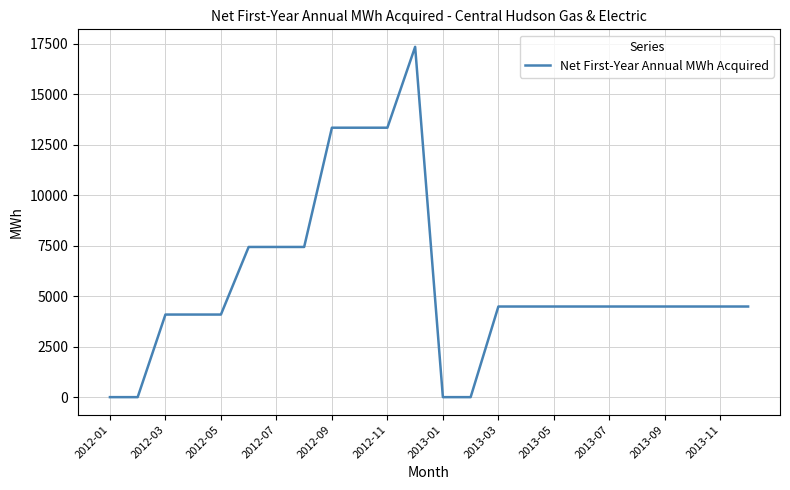

What is the greatest value displayed?

17342.0